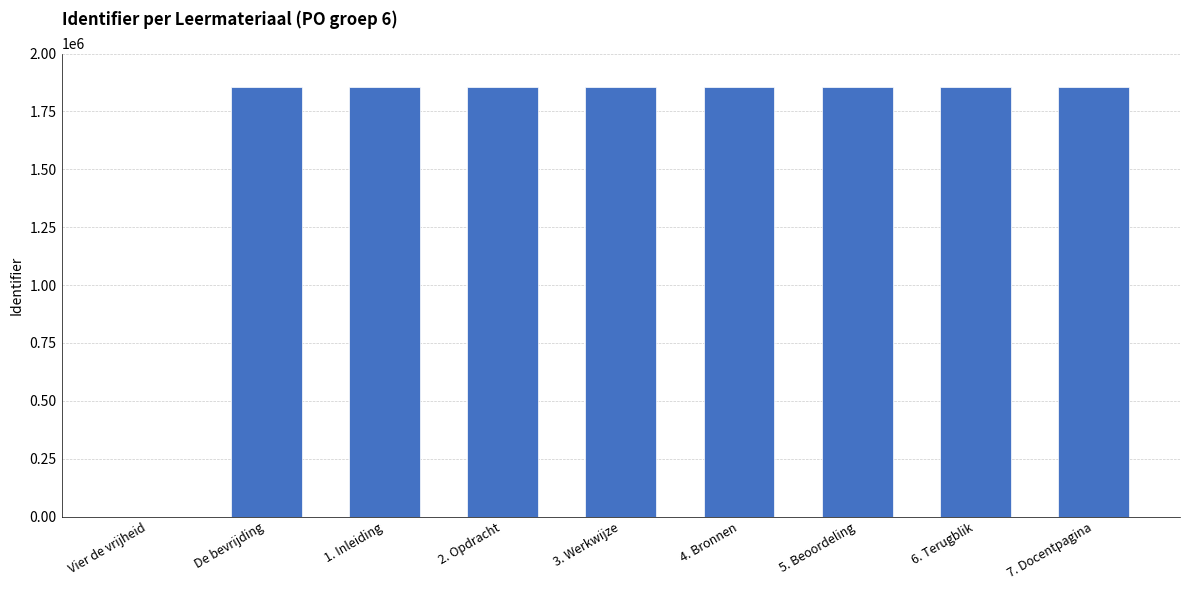

True or false: the data shows 1857441 at De bevrijding.

True